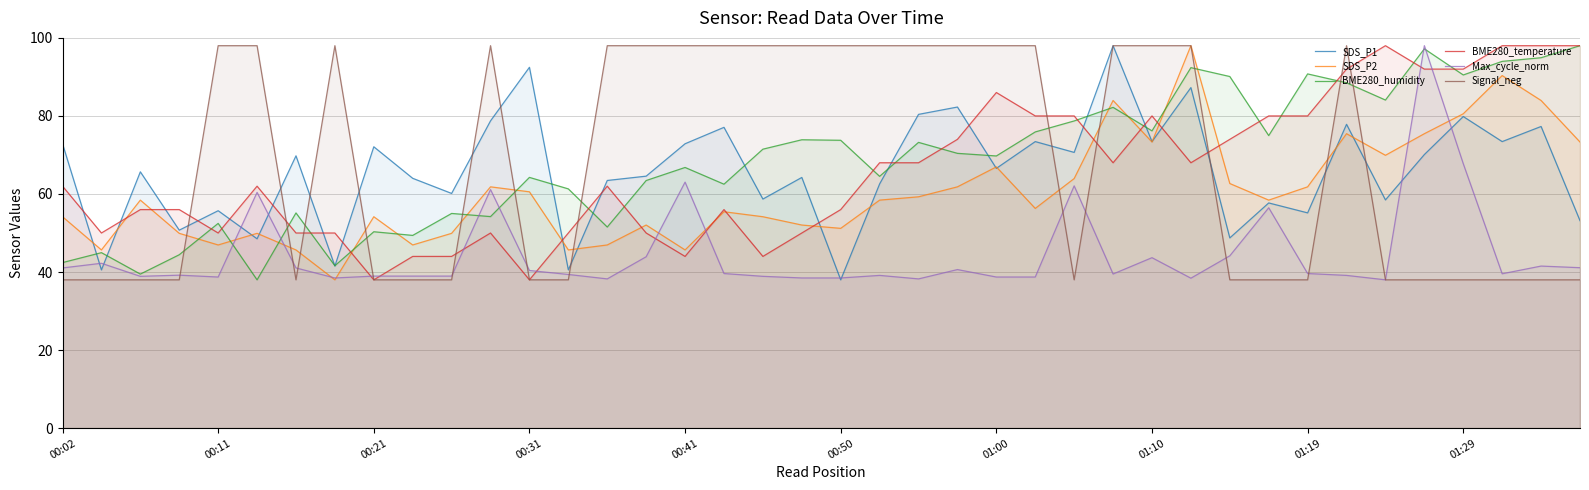

What is the minimum value shown in the chart?

38.0